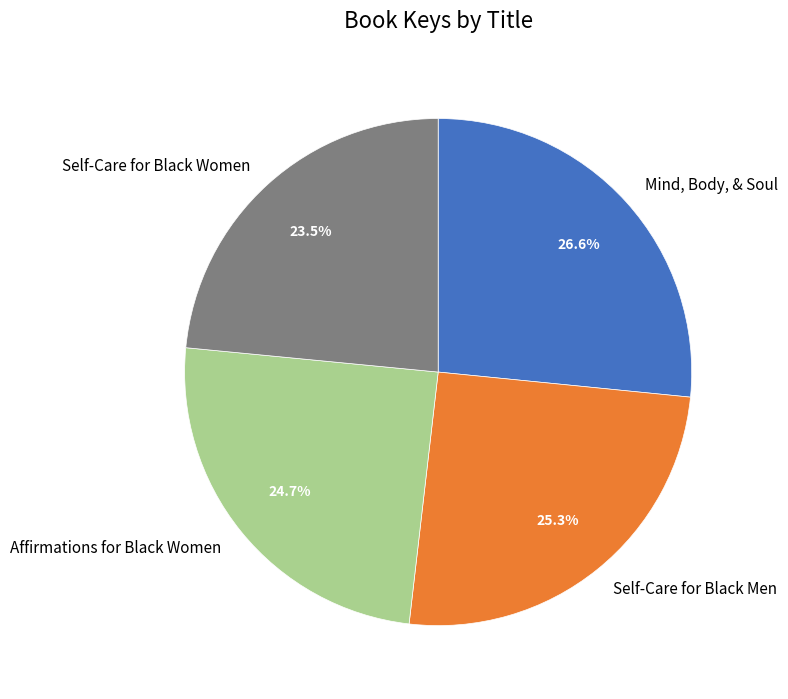

What percentage is the Affirmations for Black Women slice, to the nearest percent?

25%